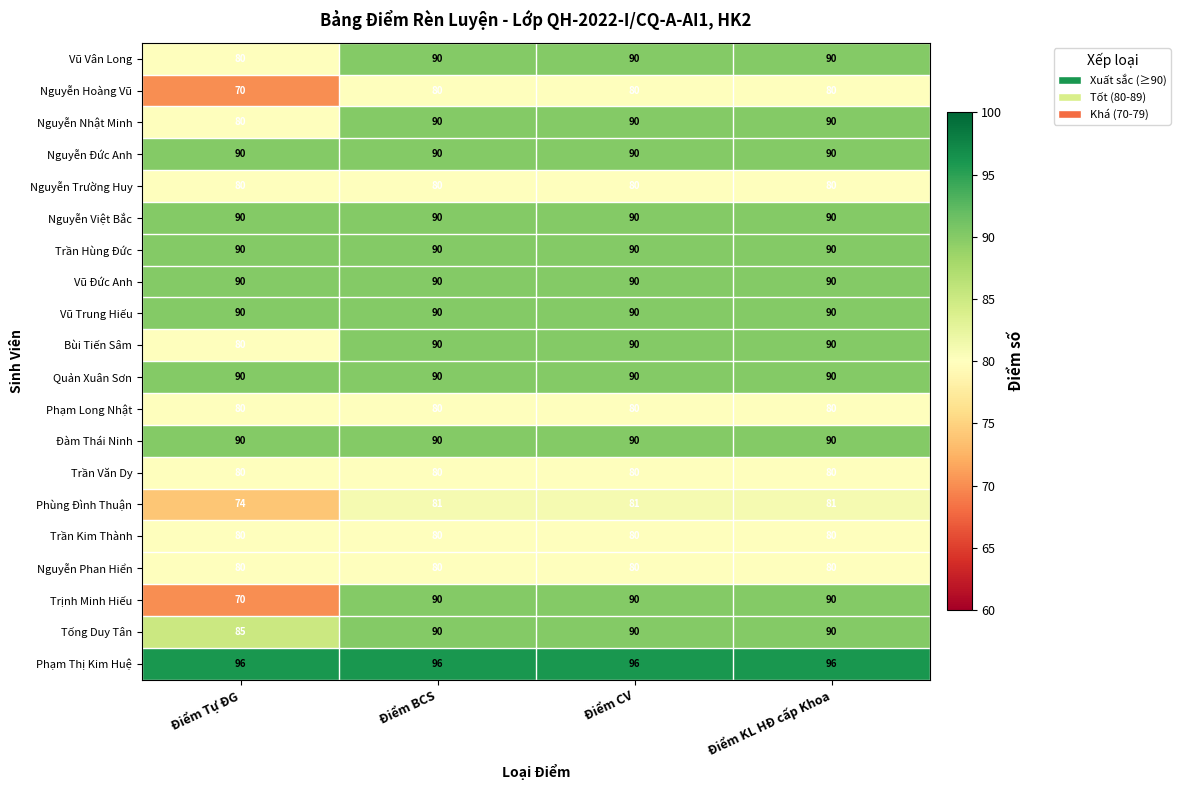

Which series has the largest total across all categories?

Phạm Thị Kim Huệ